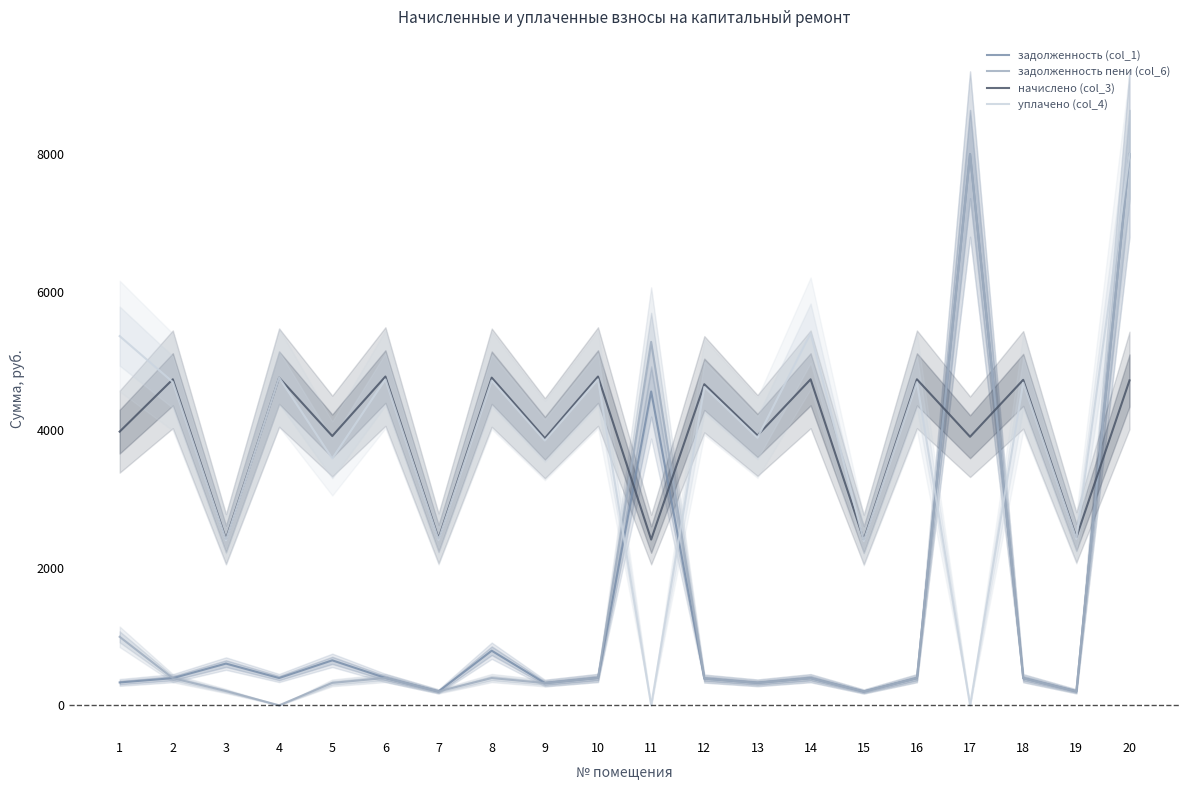

What are all the series names shown in the legend?

задолженность (col_1), задолженность пени (col_6), начислено (col_3), уплачено (col_4)